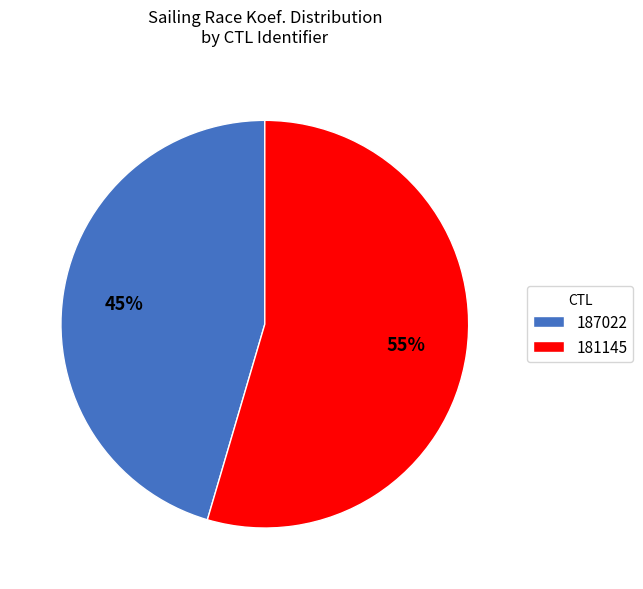

Count the number of slices in the pie.

2